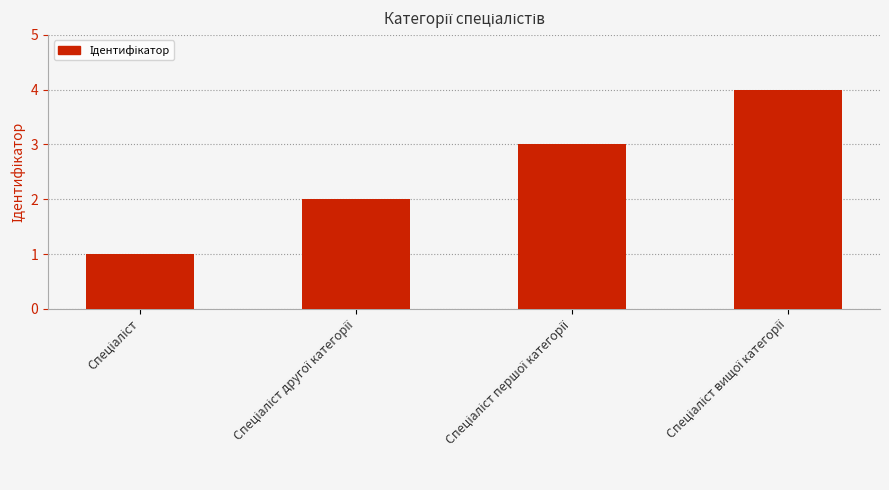

Count the number of data series in this chart.

1